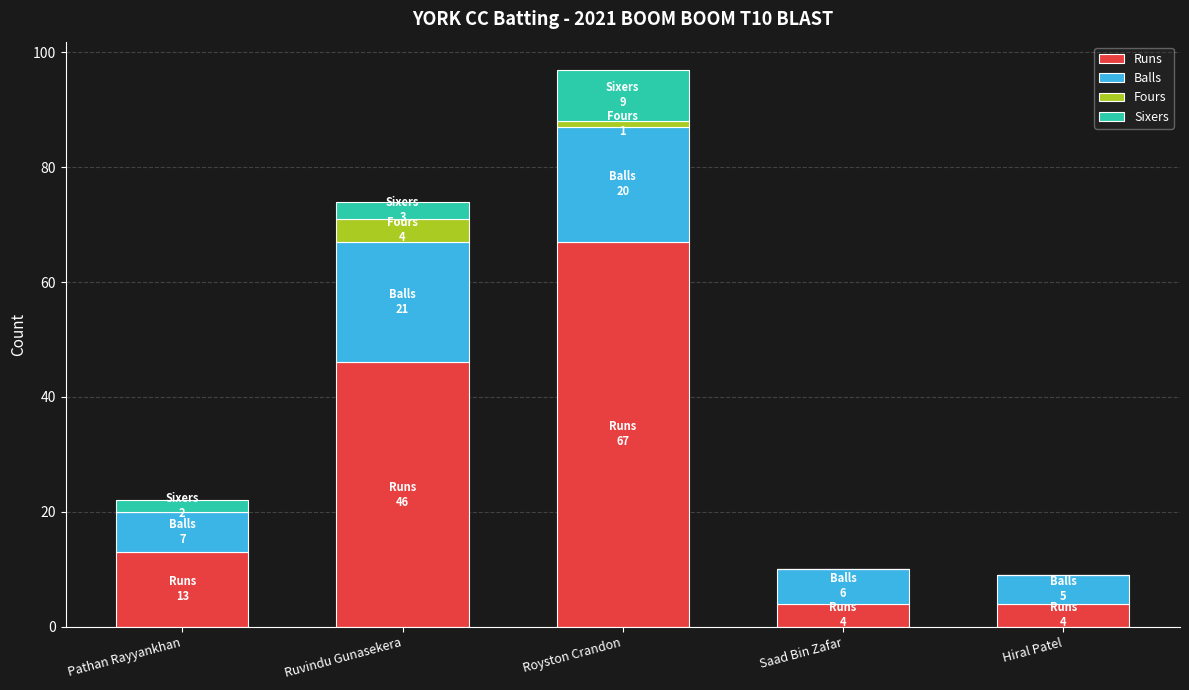

Is it true that Runs equals 46 at Ruvindu Gunasekera?

True